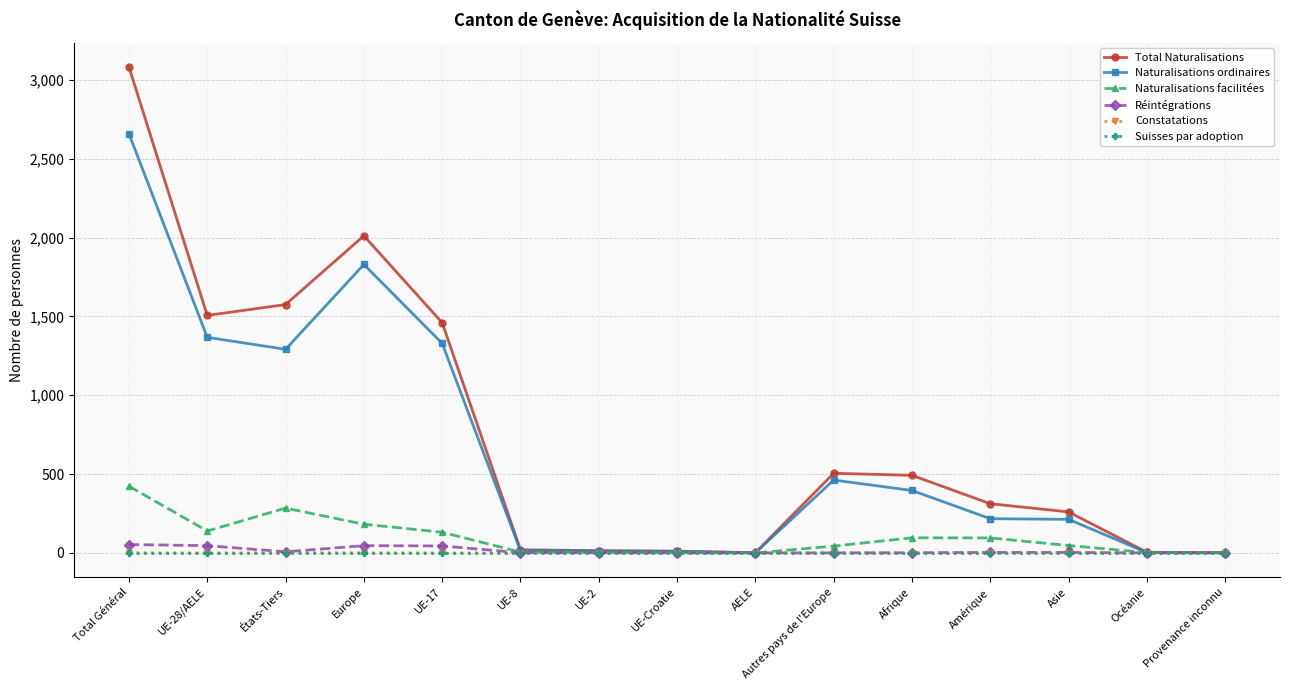

At which category is the sum across all series the highest?

Total Général